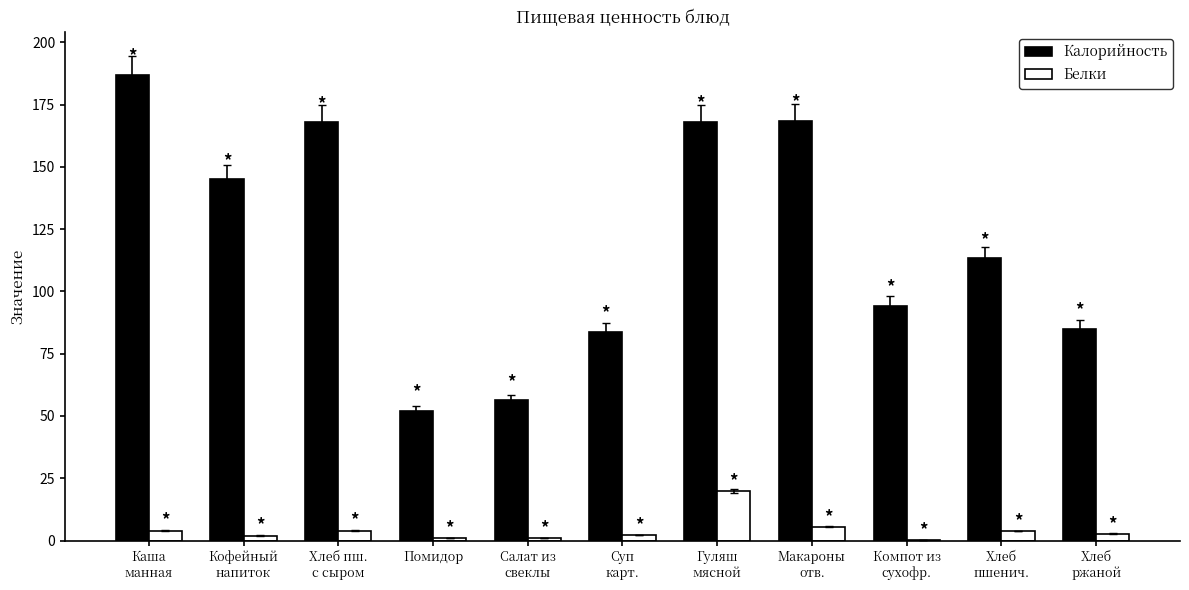

Is the value of Калорийность at Макароны
отв. greater than the value of Белки at Хлеб пш.
с сыром?

Yes